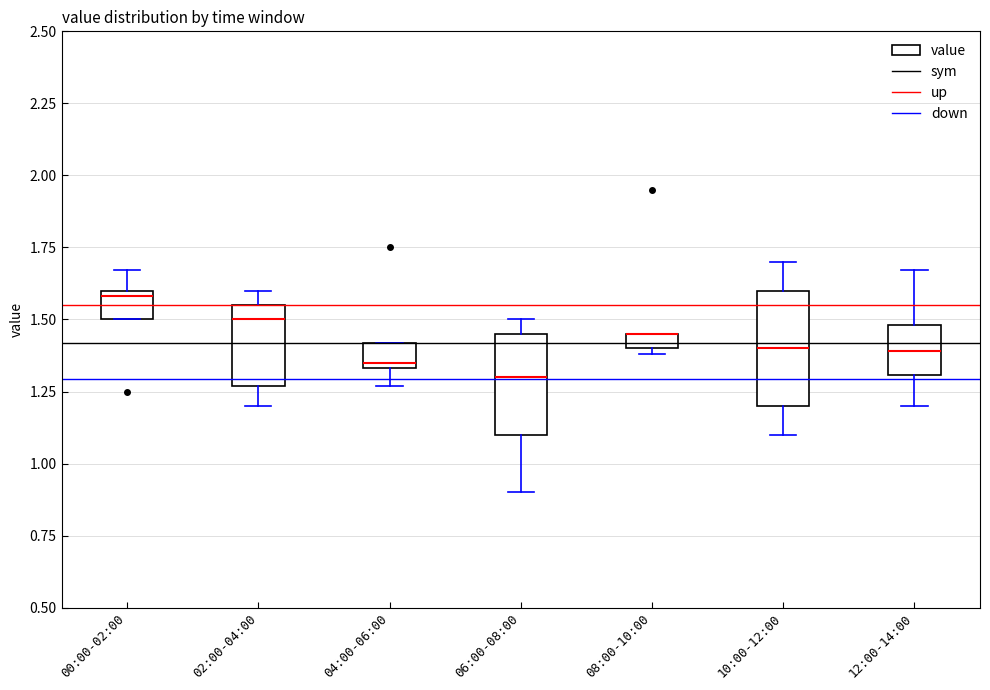

Comparing the boxes themselves (not the whiskers), which one is the tallest?

10:00-12:00